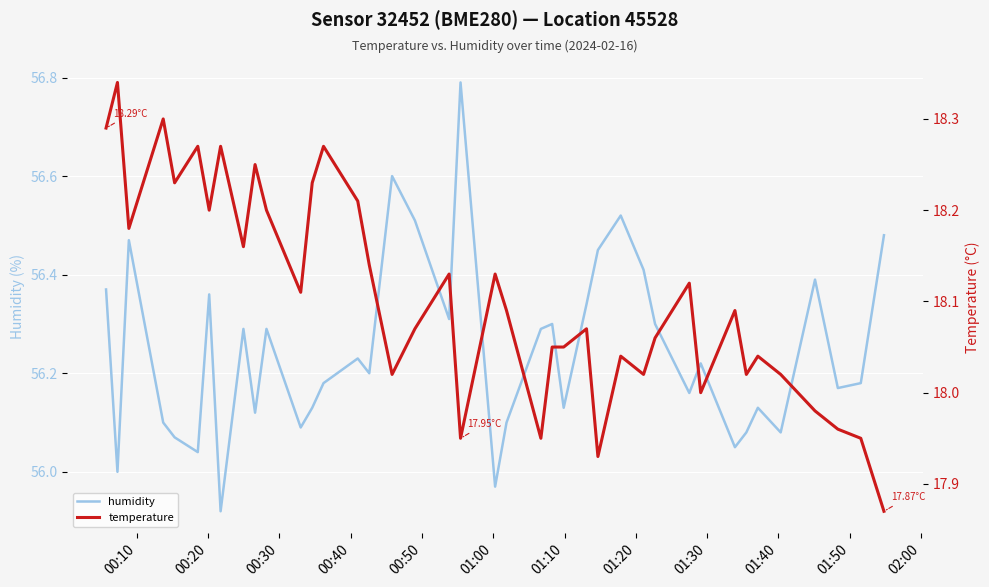

True or false: temperature and humidity cross at least once.

False